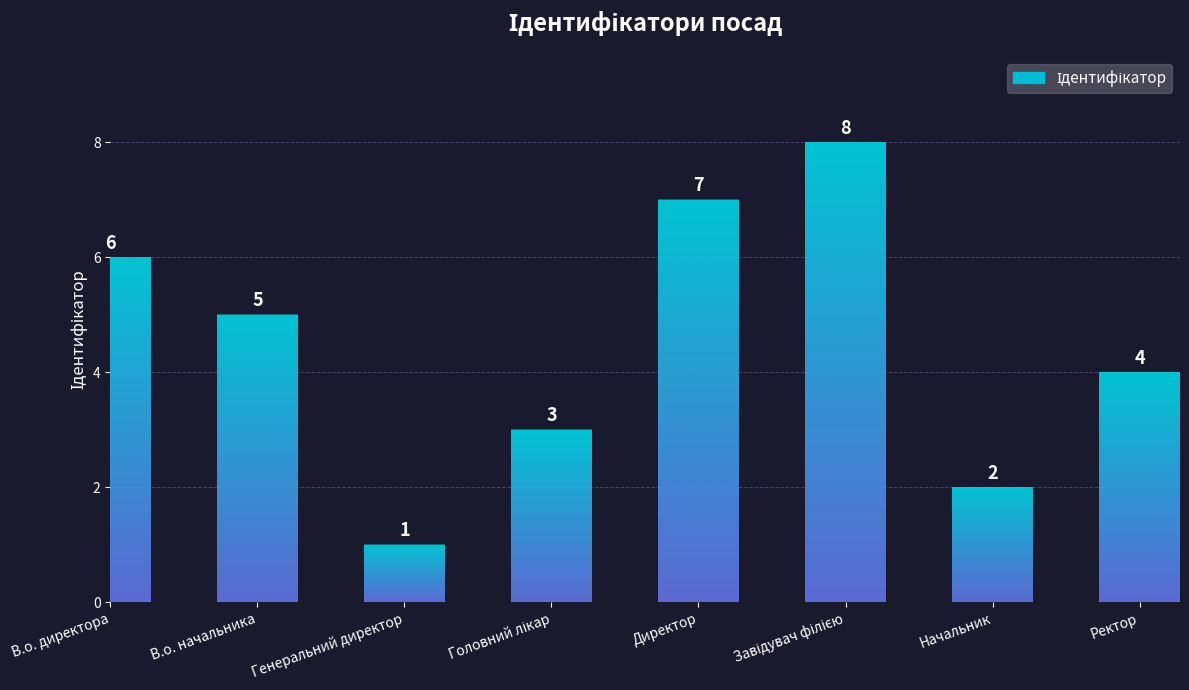

True or false: the data shows 1 at Генеральний директор.

True